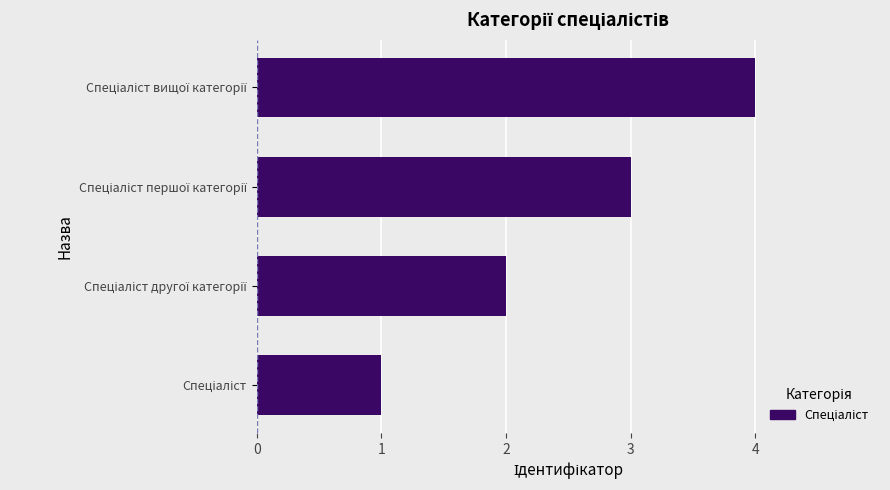

What is the difference between the maximum and minimum values?

3